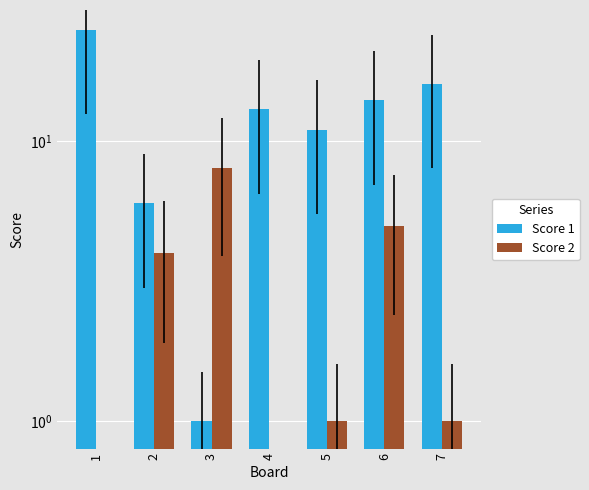

Reading left to right, what are all the values shown in this chart?

Score 1: 25	6	1	13	11	14	16
Score 2: 0	4	8	0	1	5	1